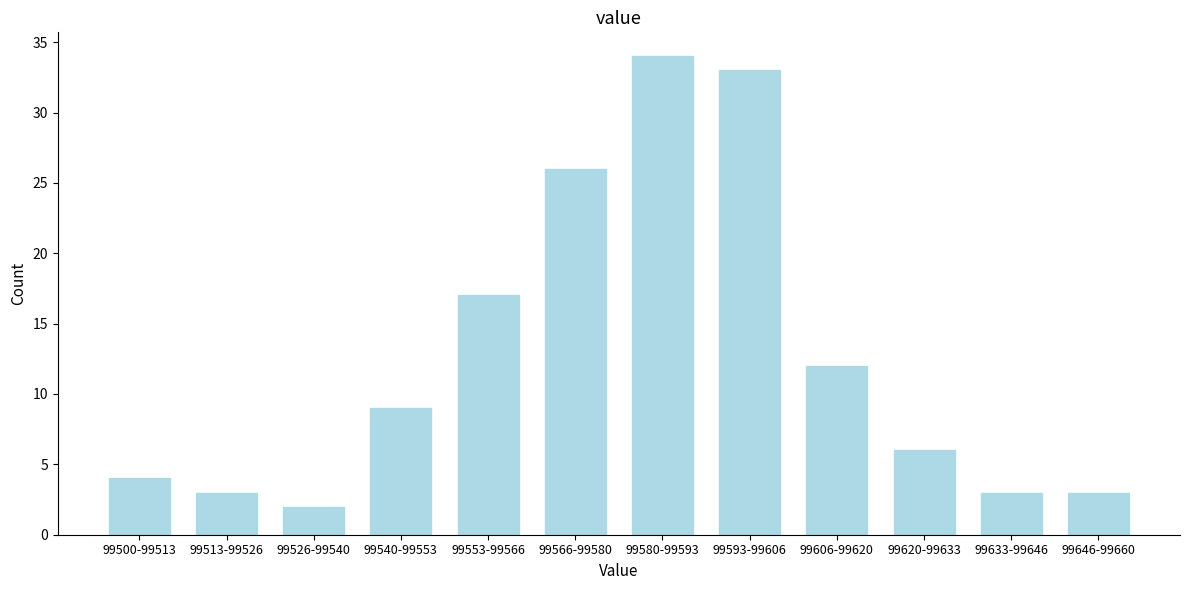

Reading left to right, what are all the values shown in this chart?

99500-99513=4	99513-99526=3	99526-99540=2	99540-99553=9	99553-99566=17	99566-99580=26	99580-99593=34	99593-99606=33	99606-99620=12	99620-99633=6	99633-99646=3	99646-99660=3